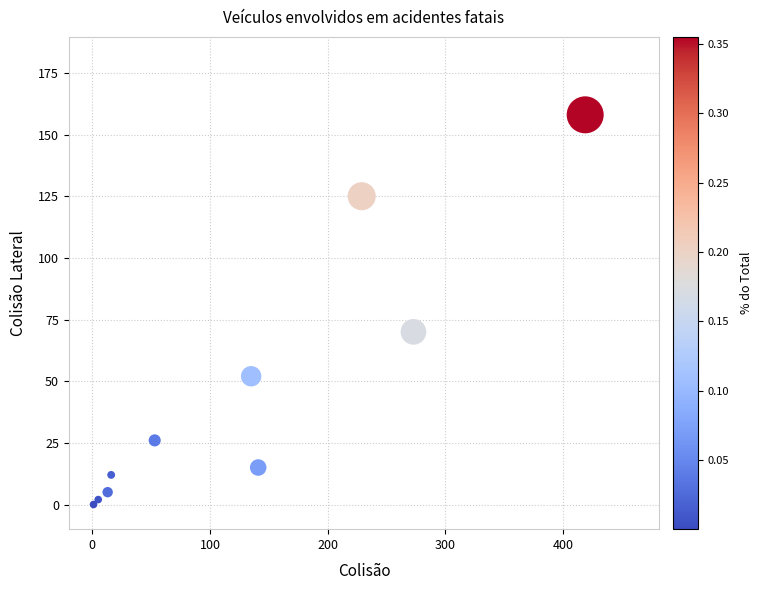

What is the average X value?

128